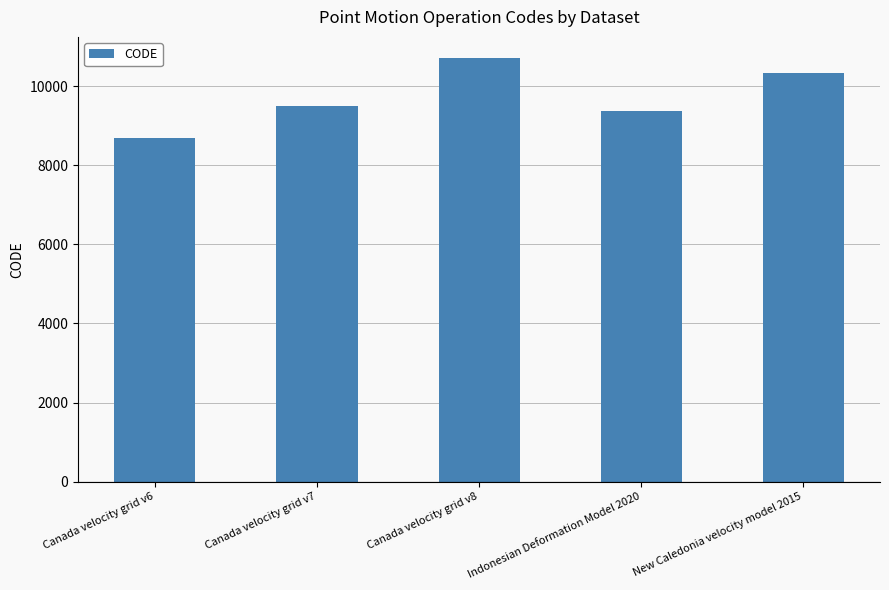

Which category has the highest value across all series?

Canada velocity grid v8